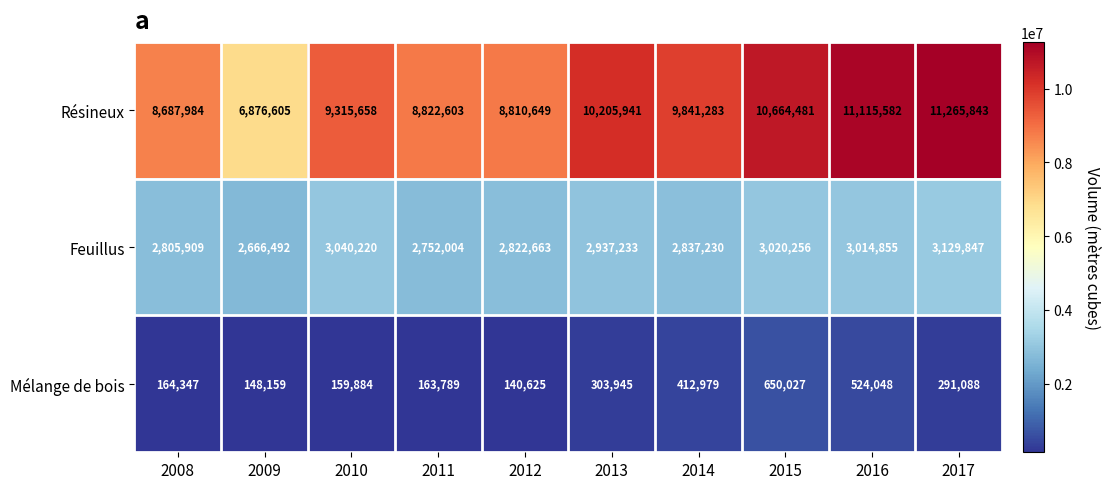

What is the total value across all series at 2017?

14686778